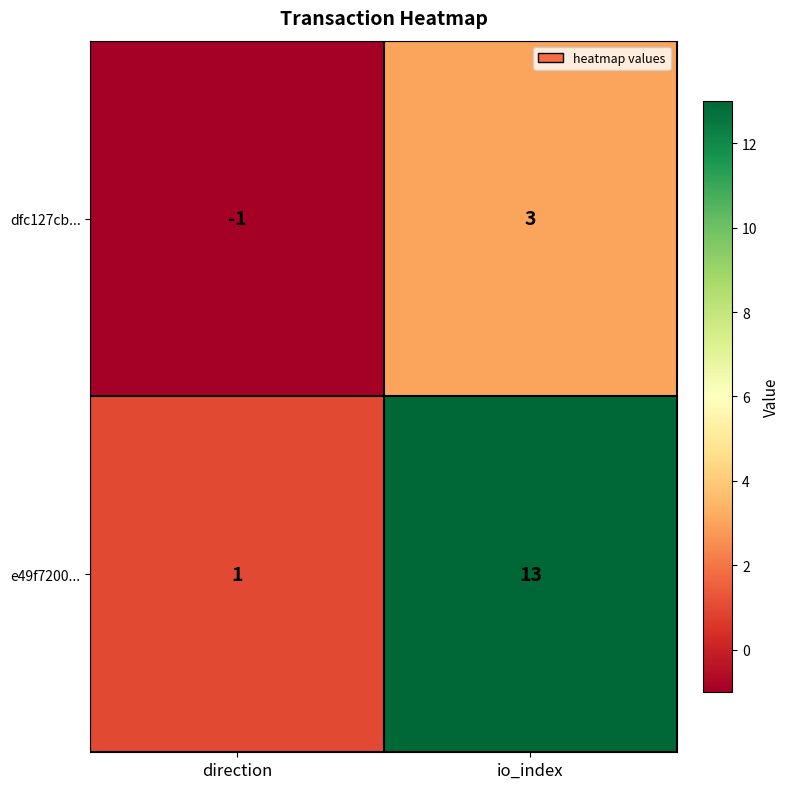

What is the difference between the highest and lowest values at io_index?

10